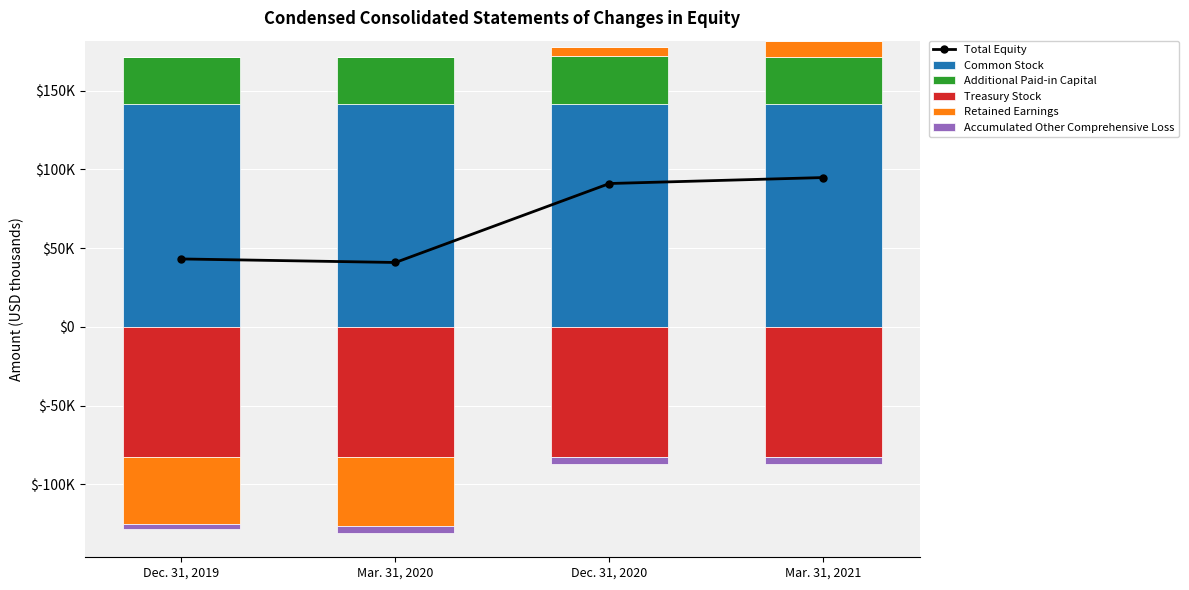

What position from the left is Dec. 31, 2020?

3